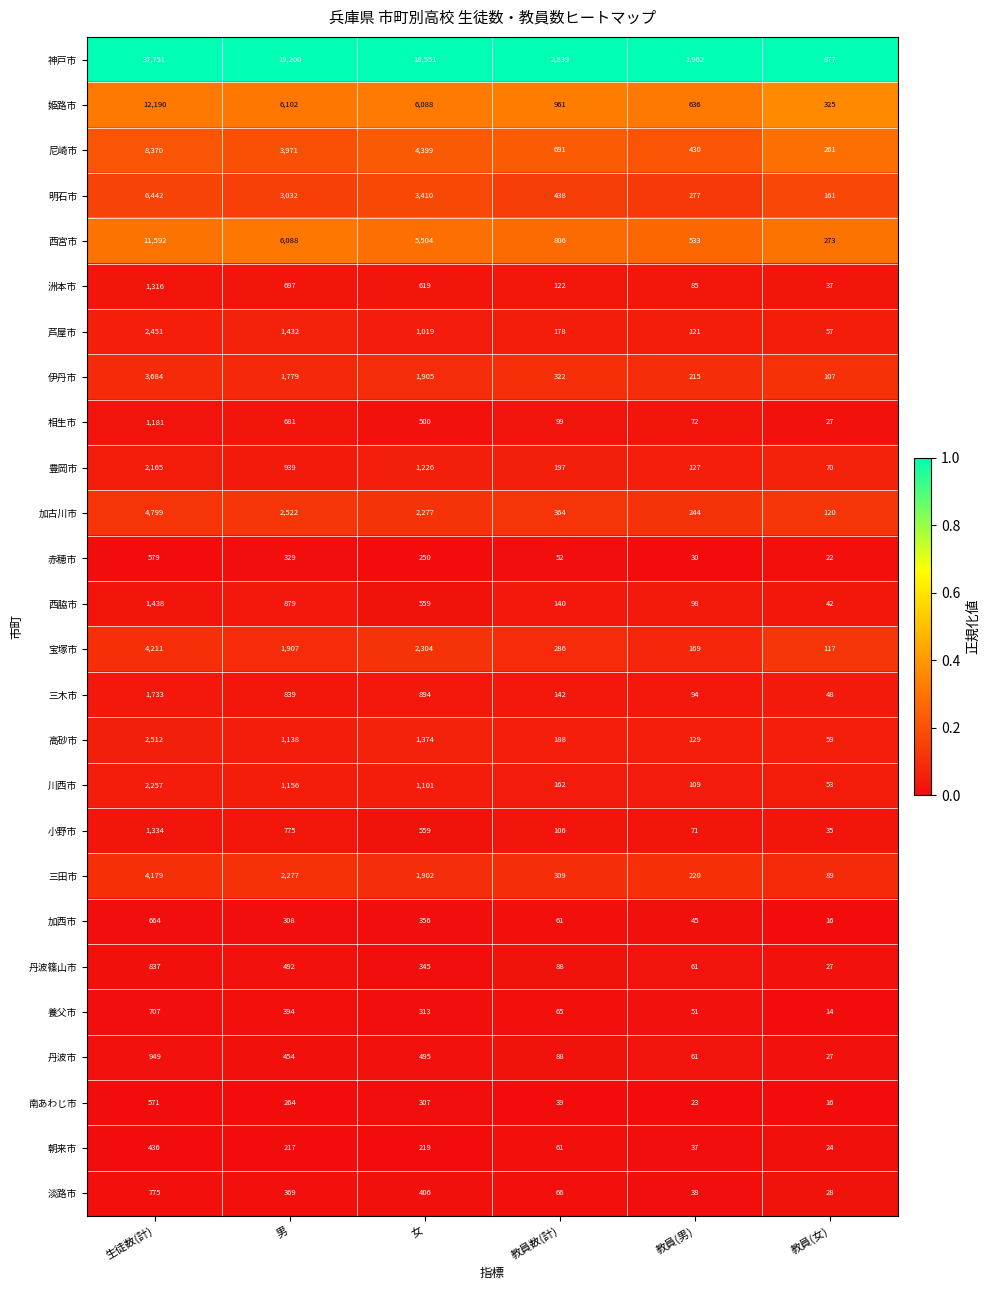

At which category is the sum across all series the highest?

生徒数(計)